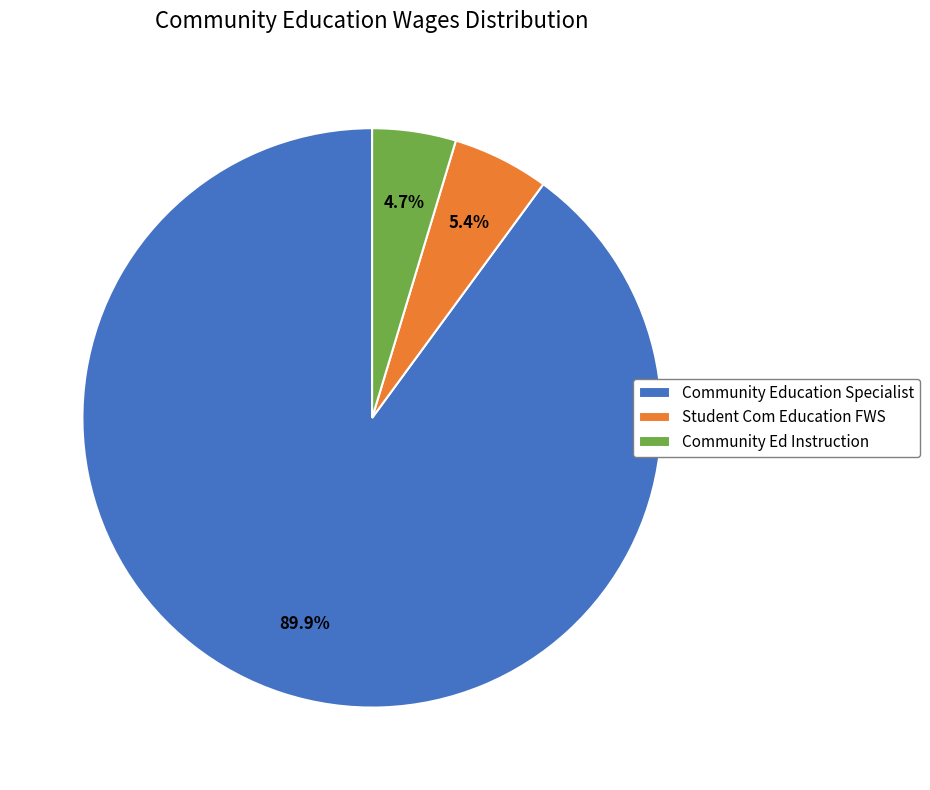

Which slice represents more than half of the pie?

Community Education Specialist